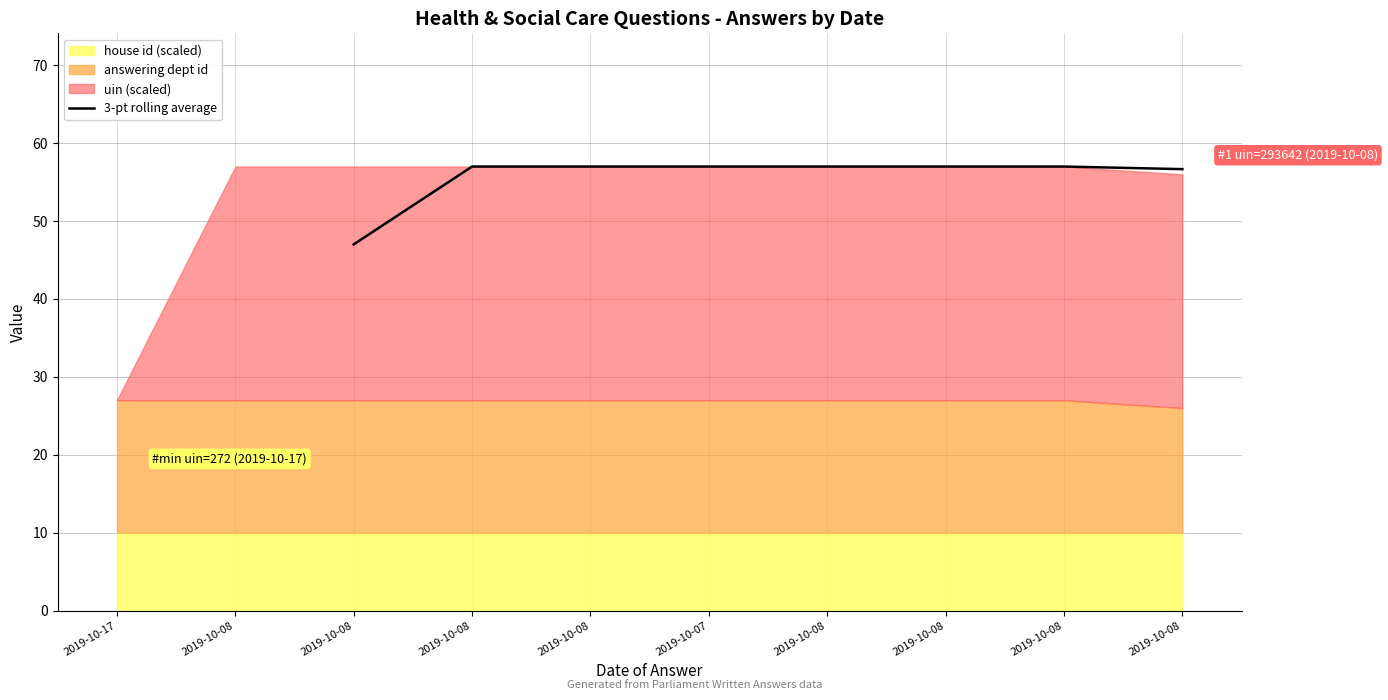

What is the value of the 6th point from the left?

57.0